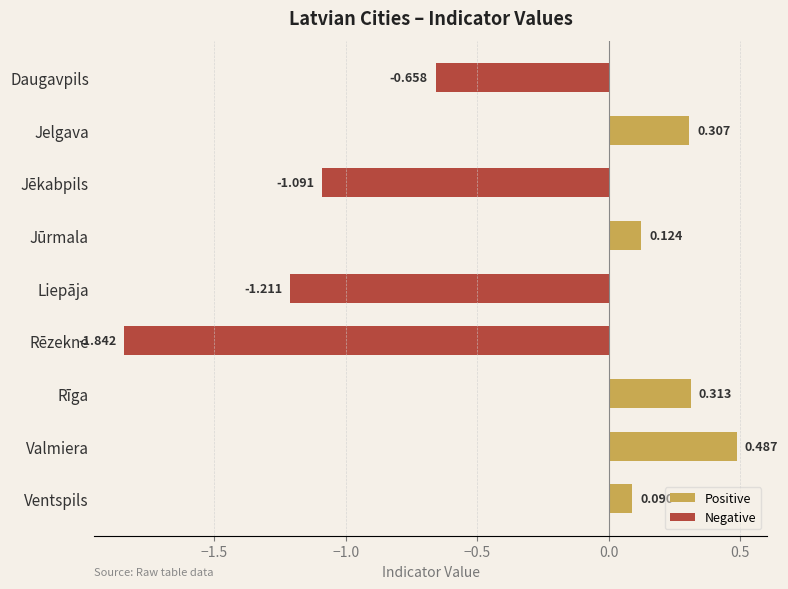

What is the lowest value of the Negative series?

-1.8